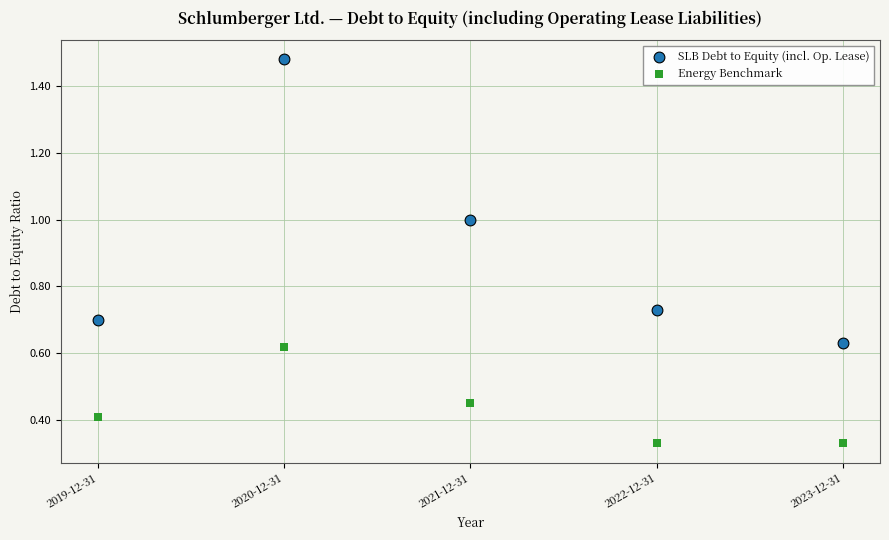

Which series reaches the maximum Y coordinate?

SLB Debt to Equity (incl. Op. Lease)